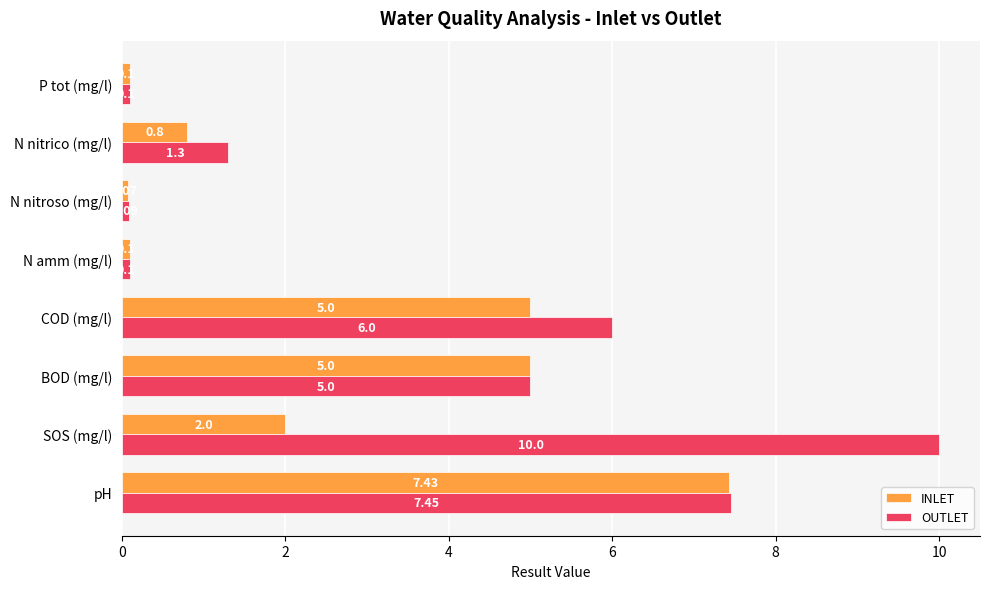

How many data points in OUTLET are less than 5?

4